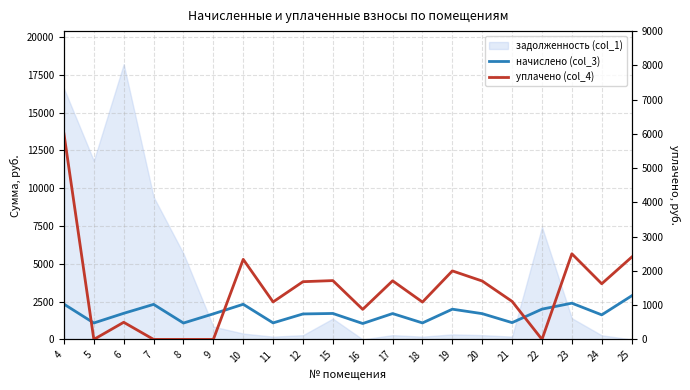

The уплачено (col_4) series shows 2337.2 at 10. True or false?

True